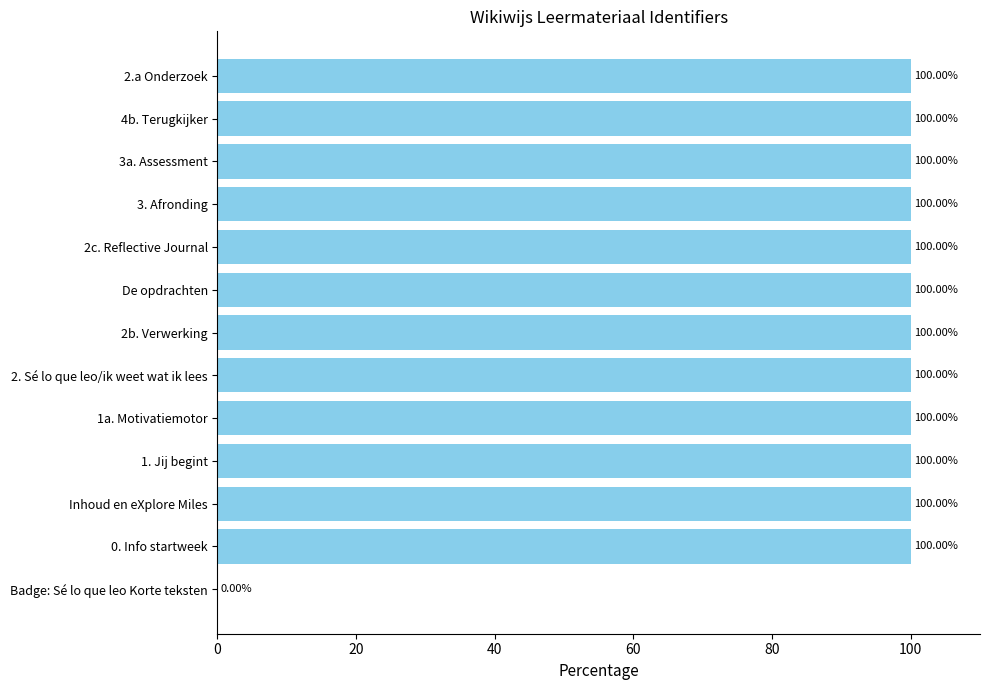

What is the ratio of the value at 2. Sé lo que leo/ik weet wat ik lees to the value at 2c. Reflective Journal?

1.0